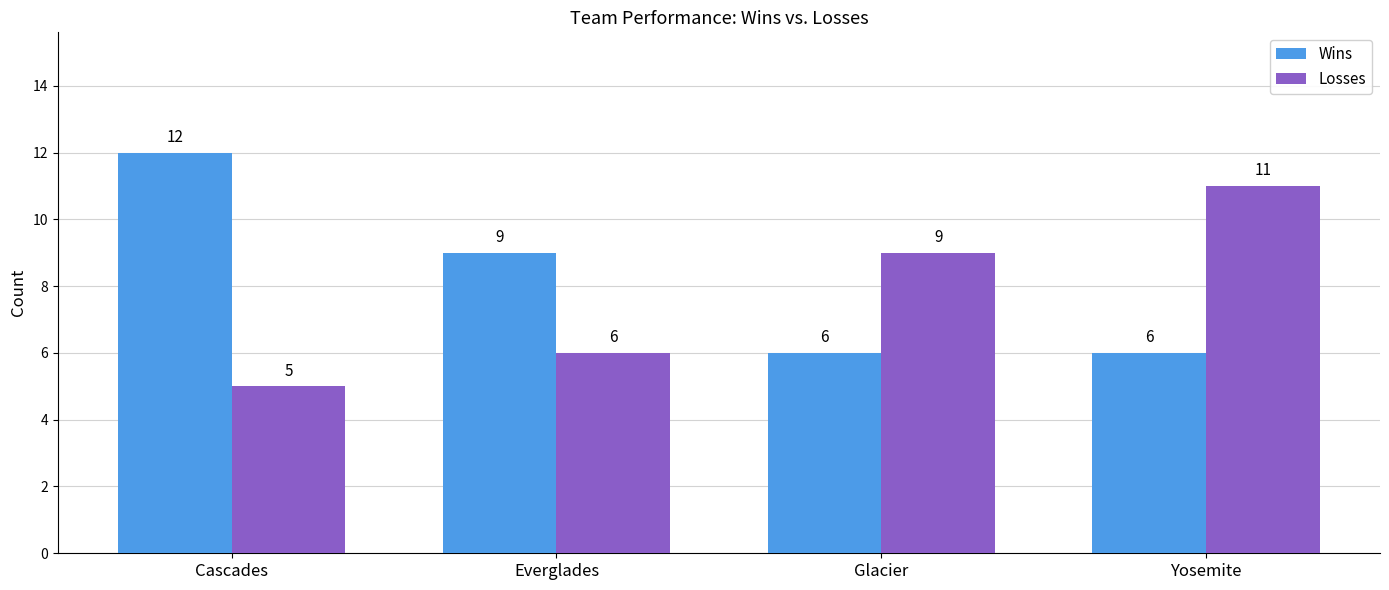

What is the label of the 3rd bar from the right?

Everglades